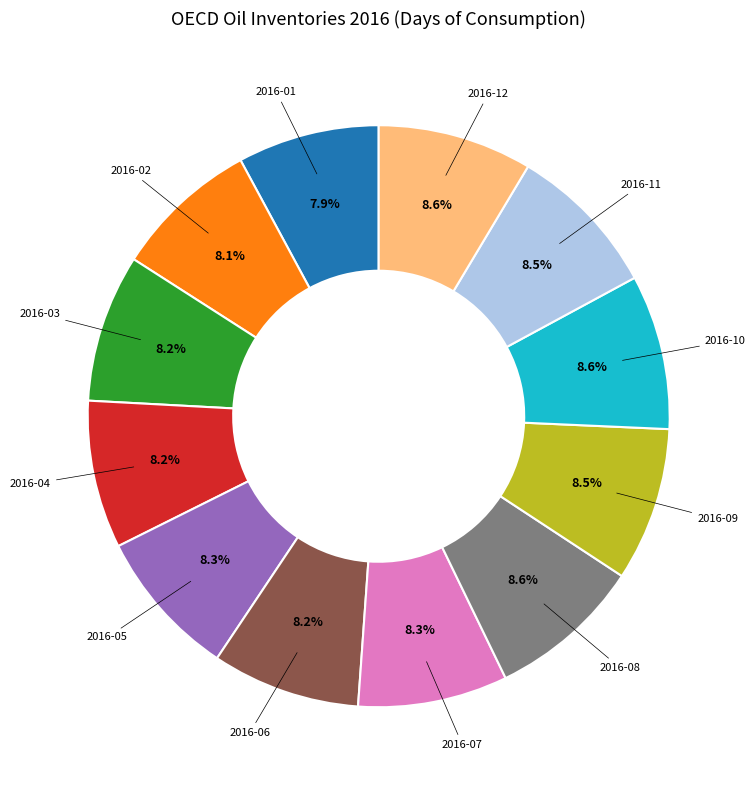

Does any single category account for the majority?

No